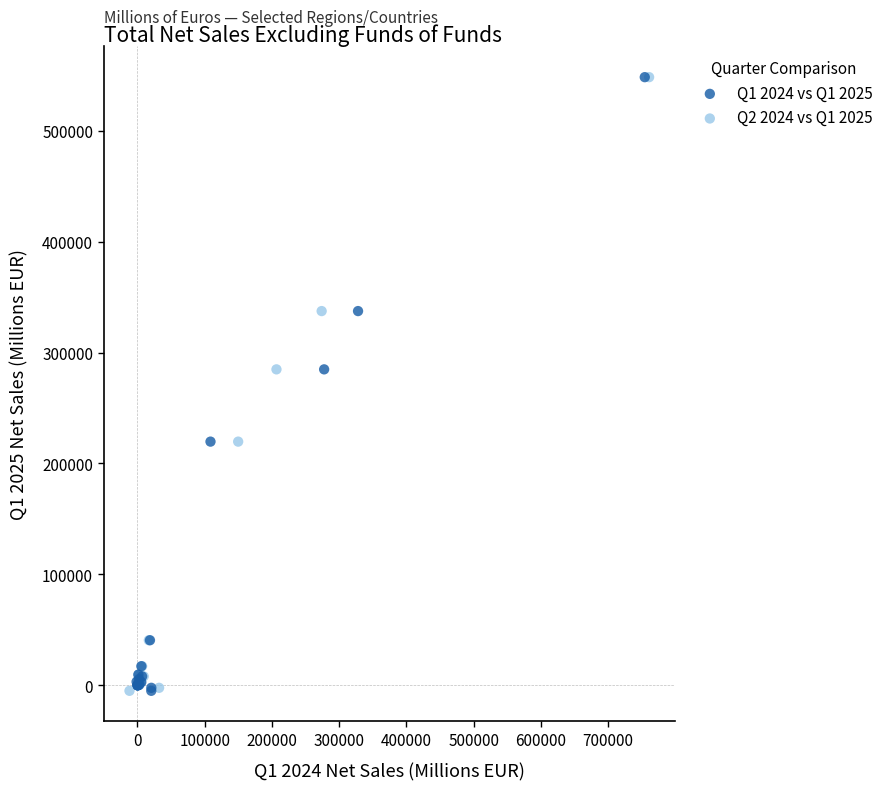

What are all the series names shown in the legend?

Q1 2024 vs Q1 2025, Q2 2024 vs Q1 2025